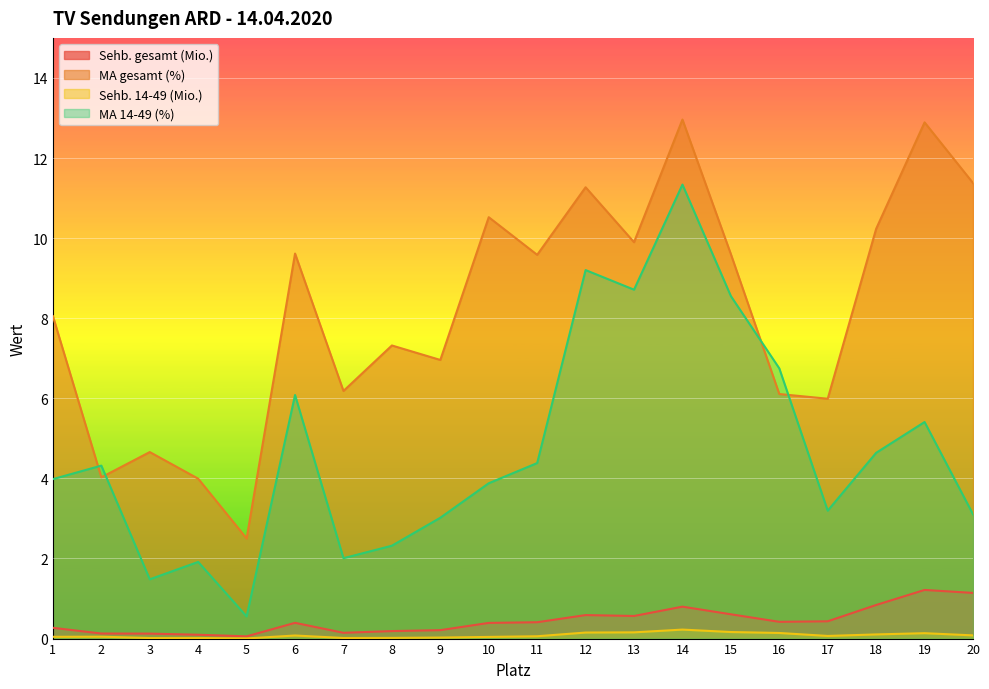

Is the value of MA 14-49 (%) at 9 greater than the value of Sehb. 14-49 (Mio.) at 20?

Yes